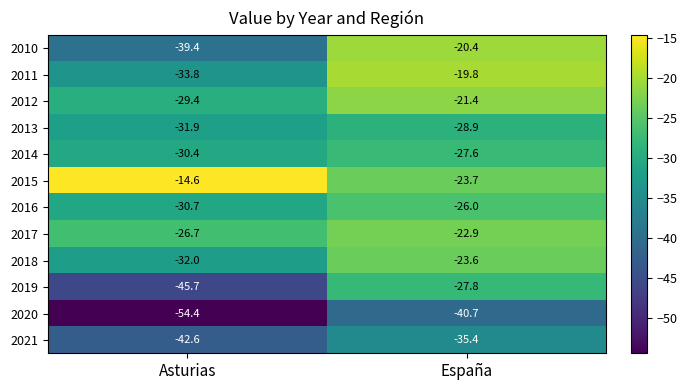

Between Asturias and España, which series saw the biggest shift?

2010